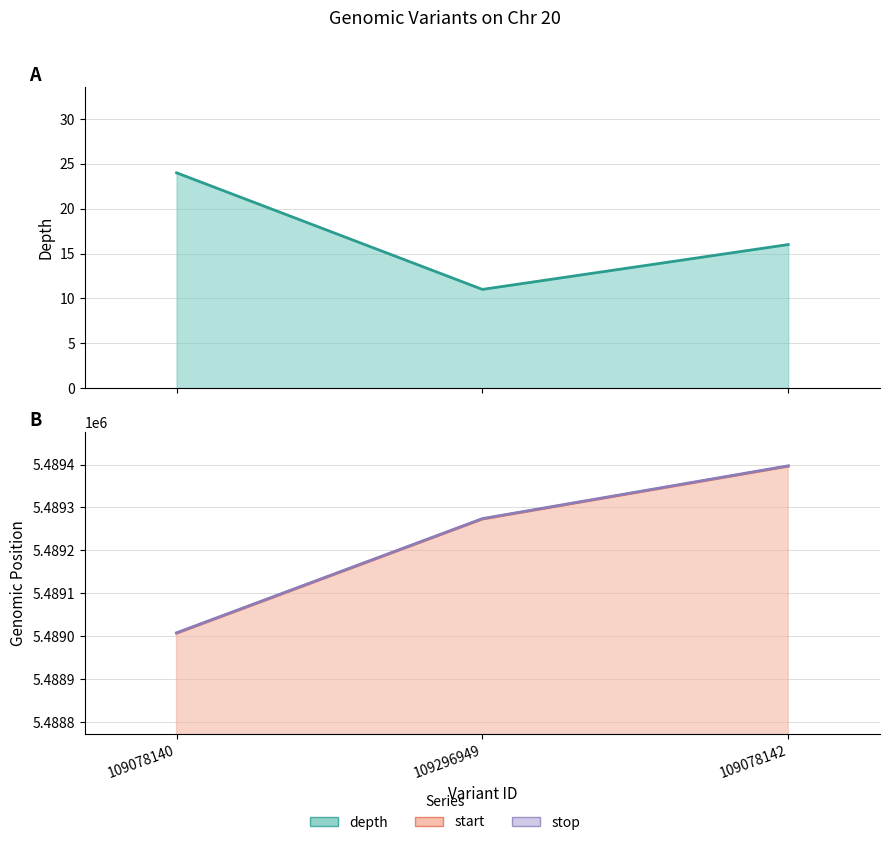

Count the stop values in the range 5489008 to 5489397.

3